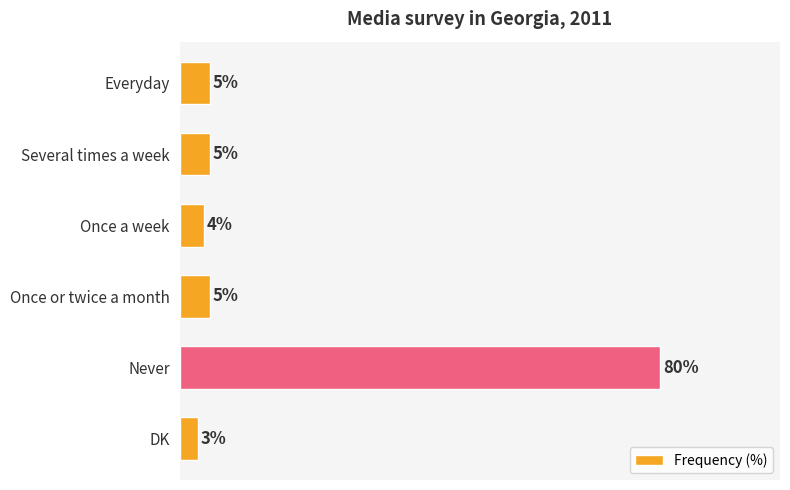

What is the label of the 4th bar from the top?

Once or twice a month